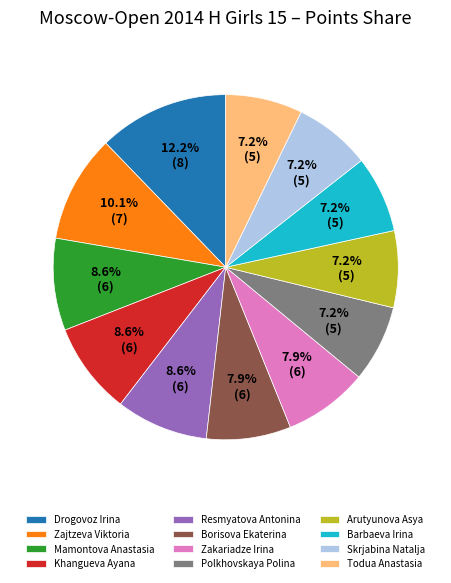

What percentage is NOT represented by Barbaeva Irina?

92.8%